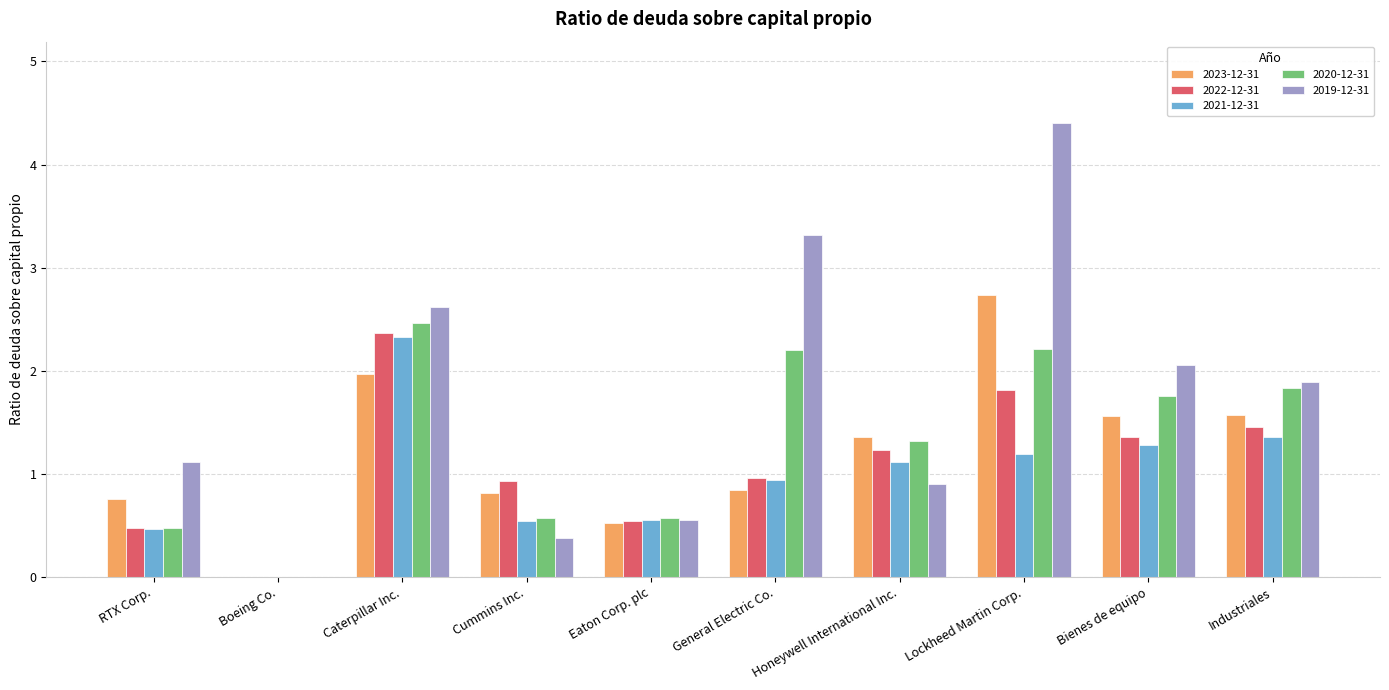

Does the chart contain stacked bars?

No